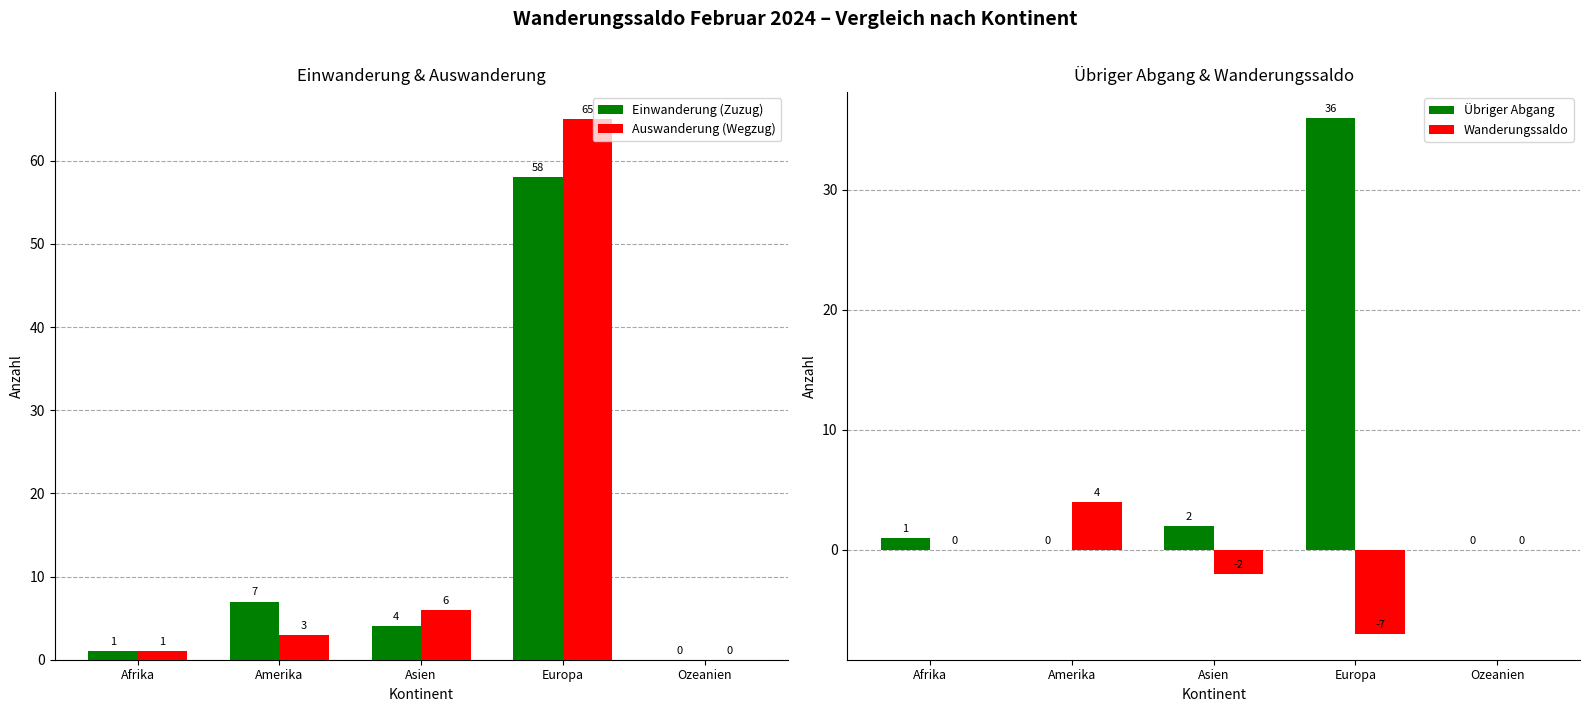

At which category does the chart reach its minimum across all series?

Europa